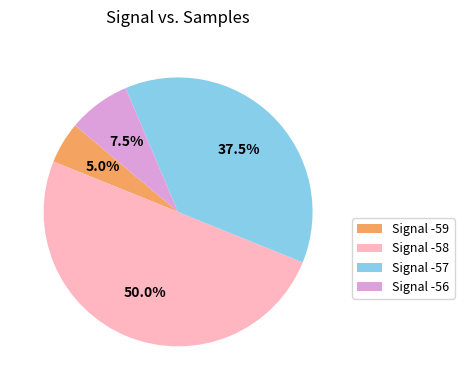

What is the smallest slice in the pie chart?

Signal -59